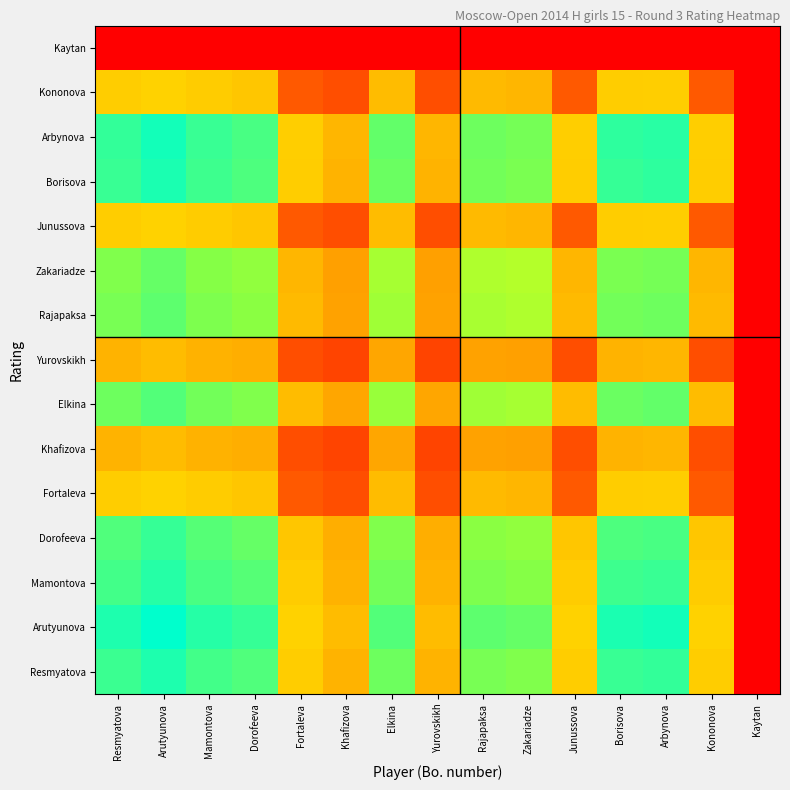

What is the maximum value shown in the chart?

8968.1